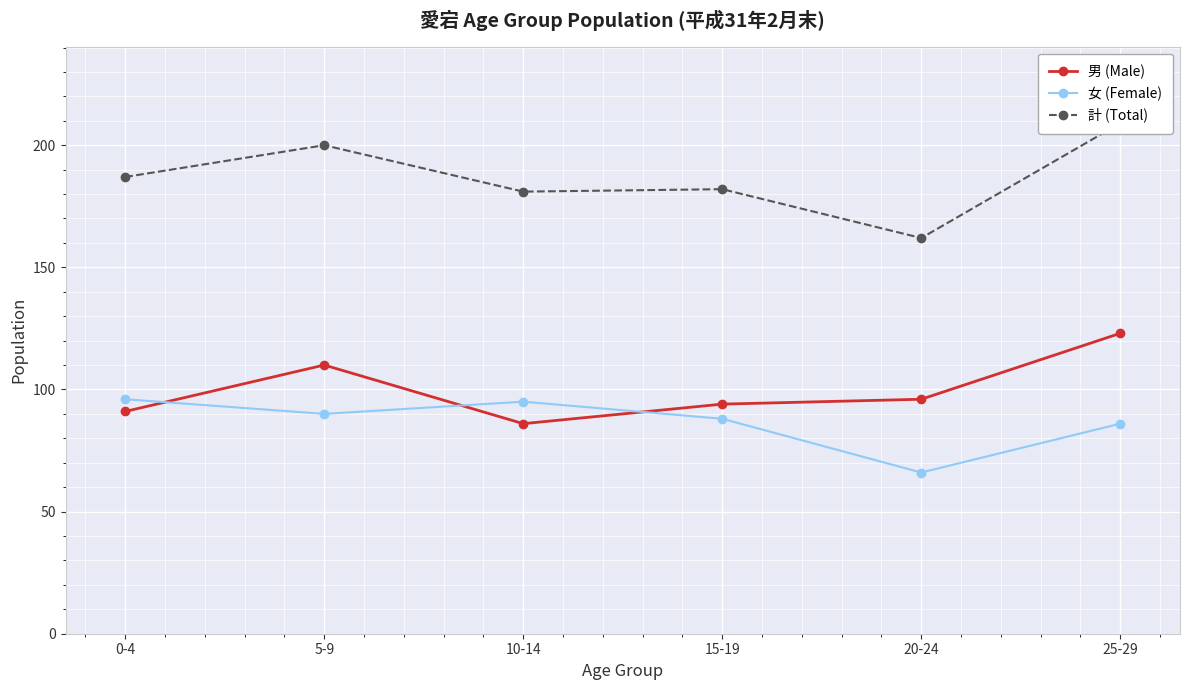

Rank the series by their maximum value, from lowest to highest.

女 (Female), 男 (Male), 計 (Total)